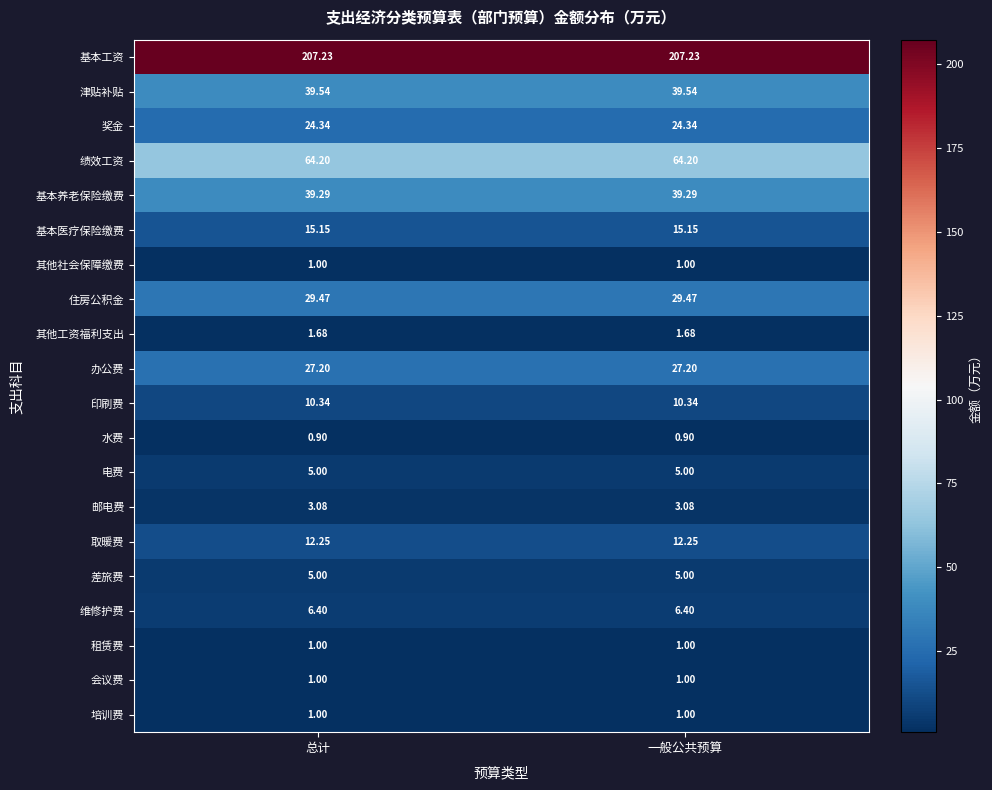

At how many categories does at least one series exceed 130?

2